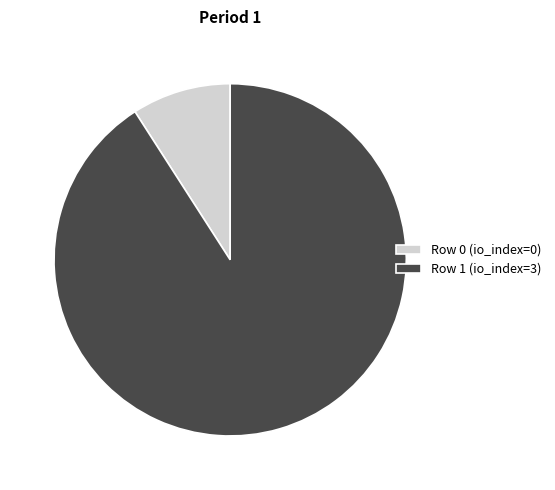

Is it true that Row 1 (io_index=3) is 91% of the pie?

True